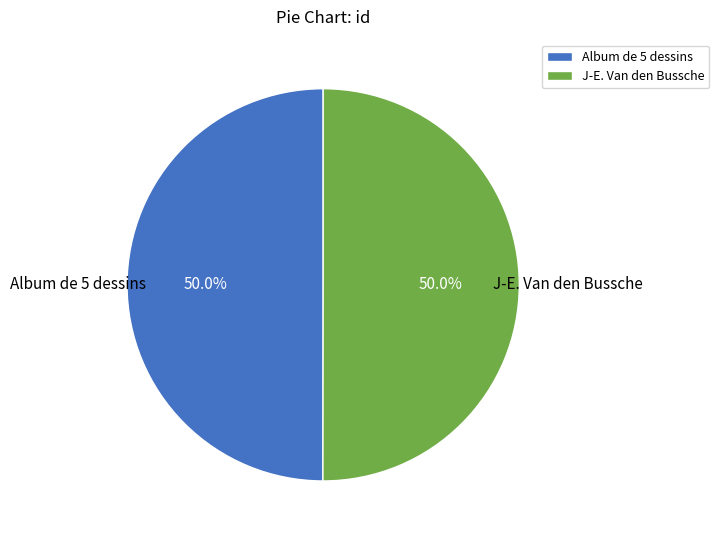

What is the ratio of the value at Album de 5 dessins to the value at J-E. Van den Bussche?

1.0